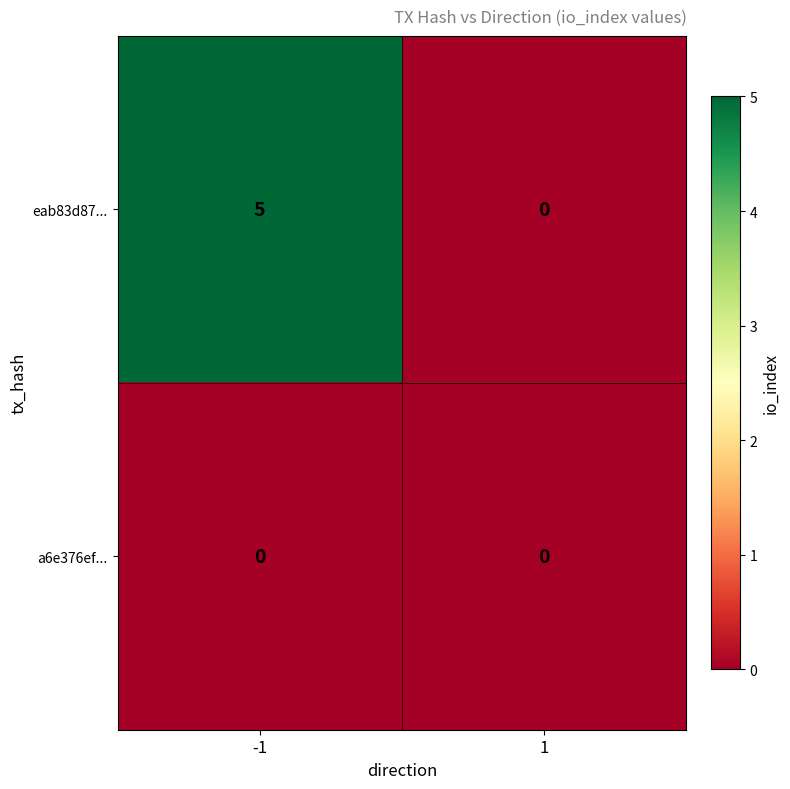

Which series has the largest total across all categories?

eab83d87...